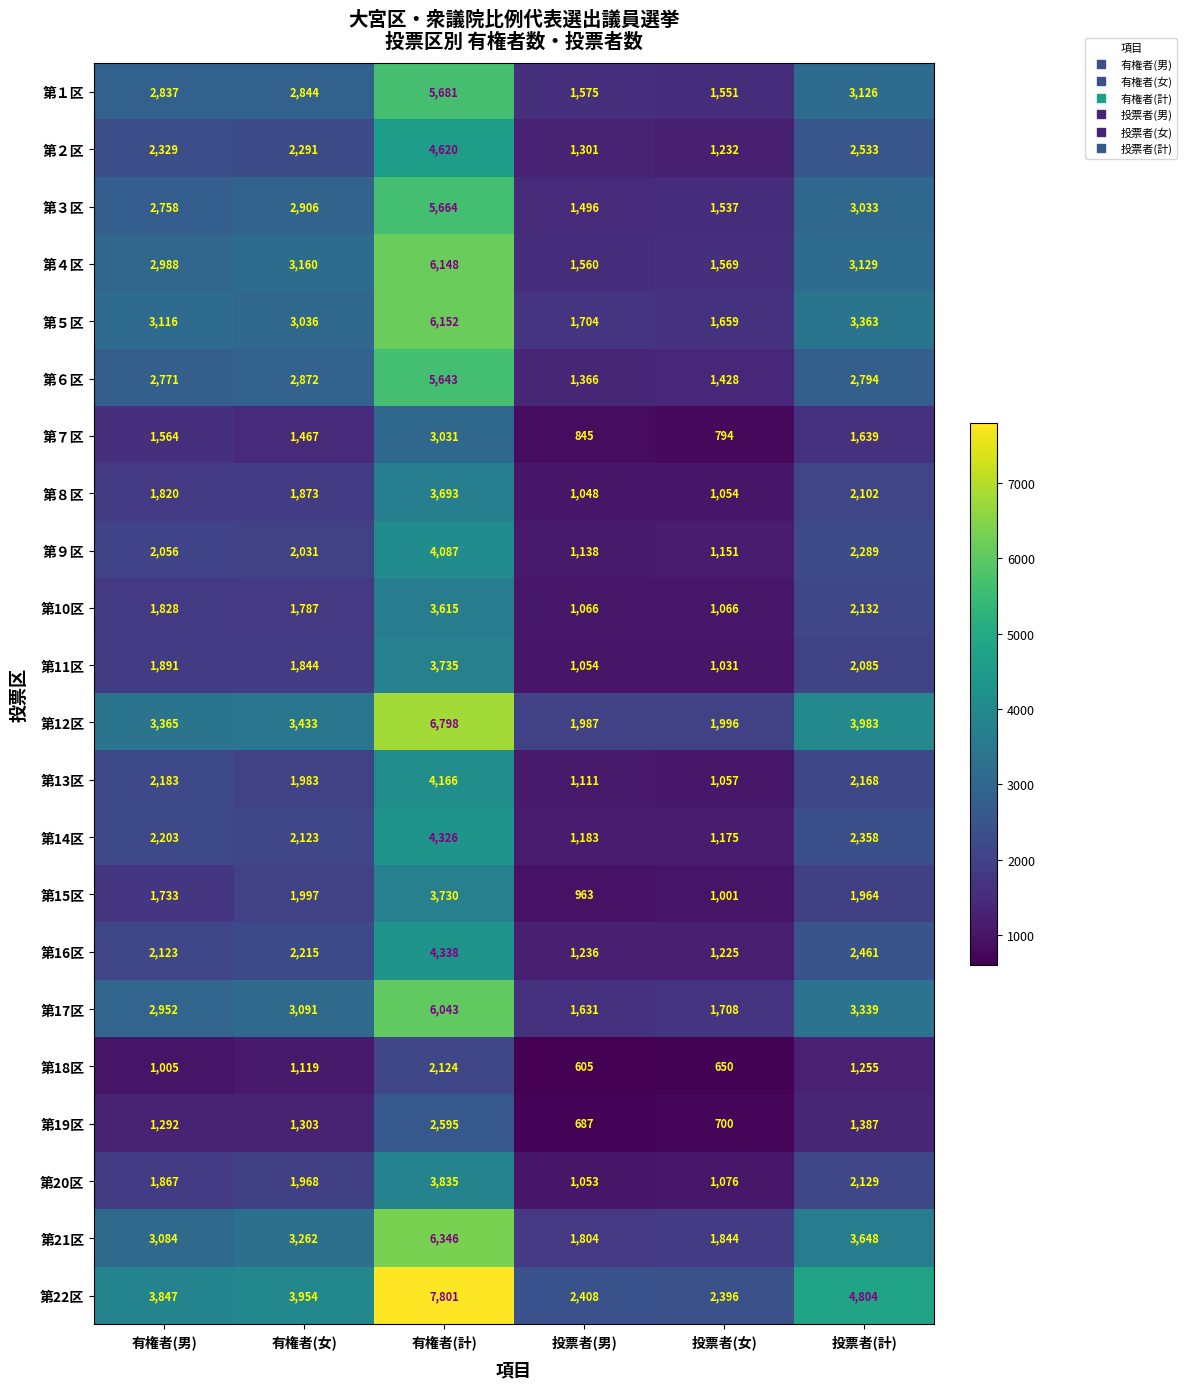

At 投票者(計), list the series in order from smallest to largest.

第18区, 第19区, 第７区, 第15区, 第11区, 第８区, 第20区, 第10区, 第13区, 第９区, 第14区, 第16区, 第２区, 第６区, 第３区, 第１区, 第４区, 第17区, 第５区, 第21区, 第12区, 第22区